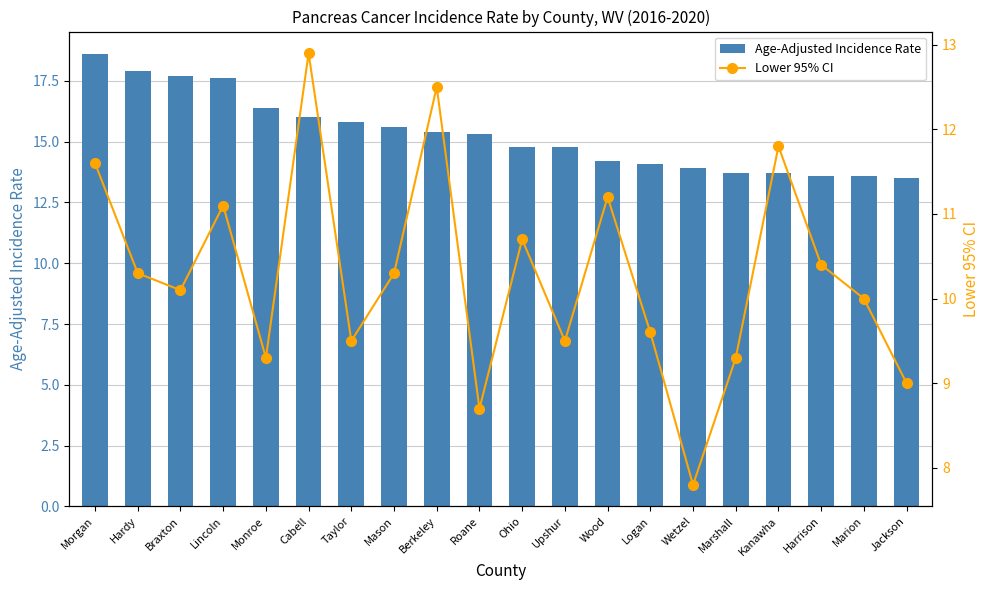

Reading left to right, extract all data points from this chart.

Age-Adjusted Incidence Rate: 18.6	17.9	17.7	17.6	16.4	16.0	15.8	15.6	15.4	15.3	14.8	14.8	14.2	14.1	13.9	13.7	13.7	13.6	13.6	13.5
Lower 95% CI: 11.6	10.3	10.1	11.1	9.3	12.9	9.5	10.3	12.5	8.7	10.7	9.5	11.2	9.6	7.8	9.3	11.8	10.4	10.0	9.0